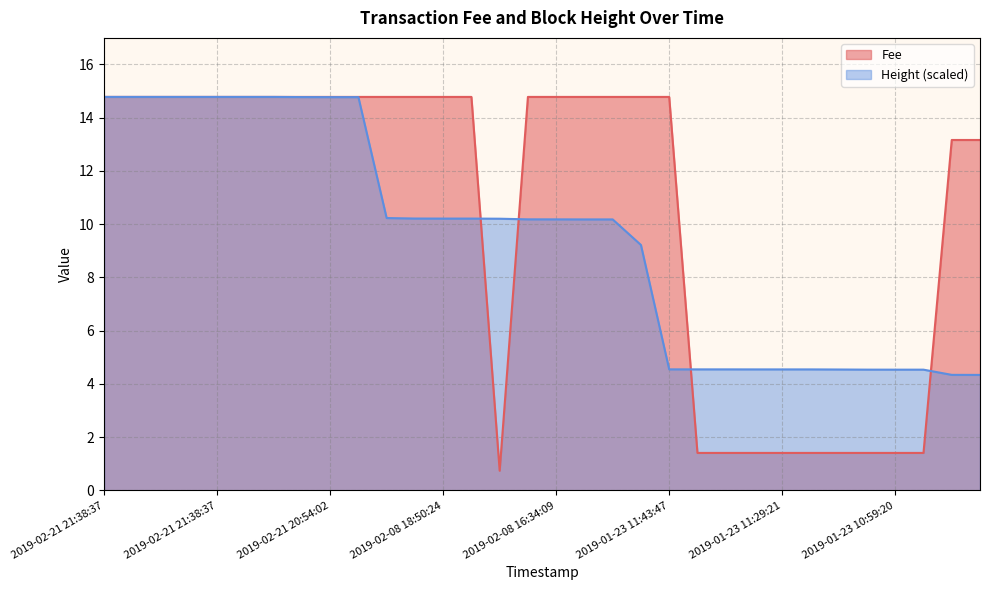

Which series has the largest total across all categories?

Fee